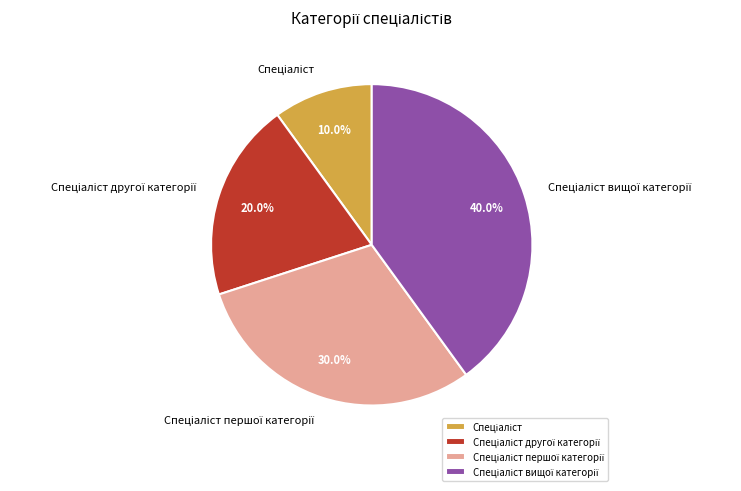

Is there any slice that represents more than half of the pie?

No